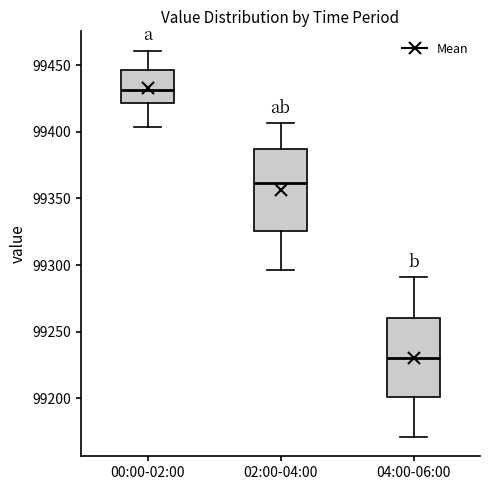

Reading left to right, transcribe this box plot: for each box, give where its median line is, the range the box spans, and where its two whiskers end, as read against the y-axis. The values are not printed on the chart, so give them approximately, as read against the axis.

00:00-02:00: median 99430, box 99420 to 99445, whiskers 99405 to 99460
02:00-04:00: median 99360, box 99325 to 99385, whiskers 99295 to 99405
04:00-06:00: median 99230, box 99200 to 99260, whiskers 99170 to 99290